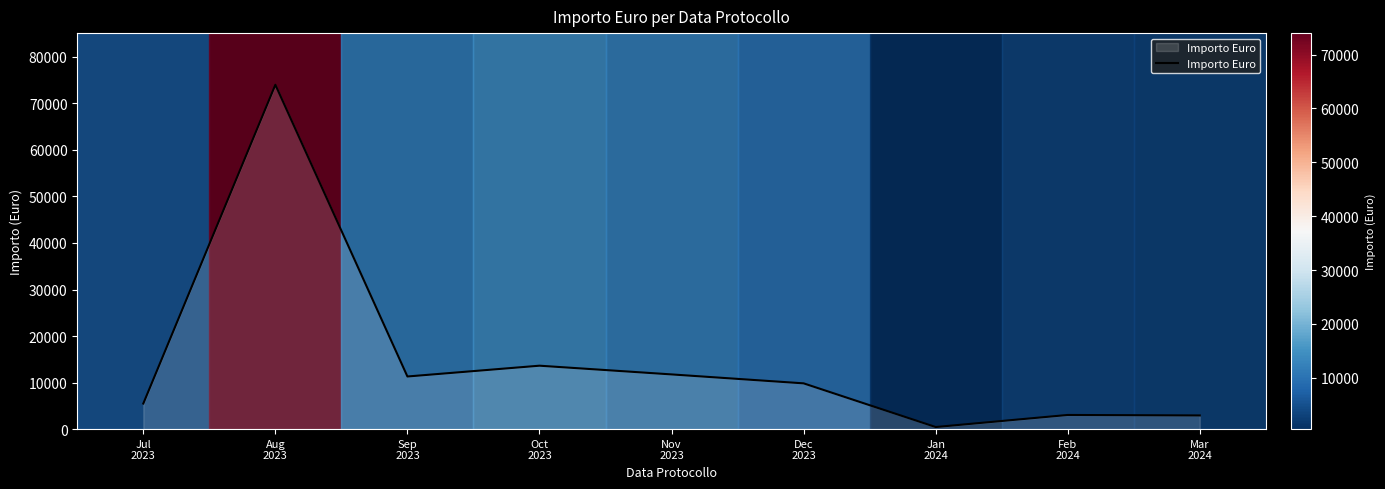

What is the greatest value displayed?

74000.0